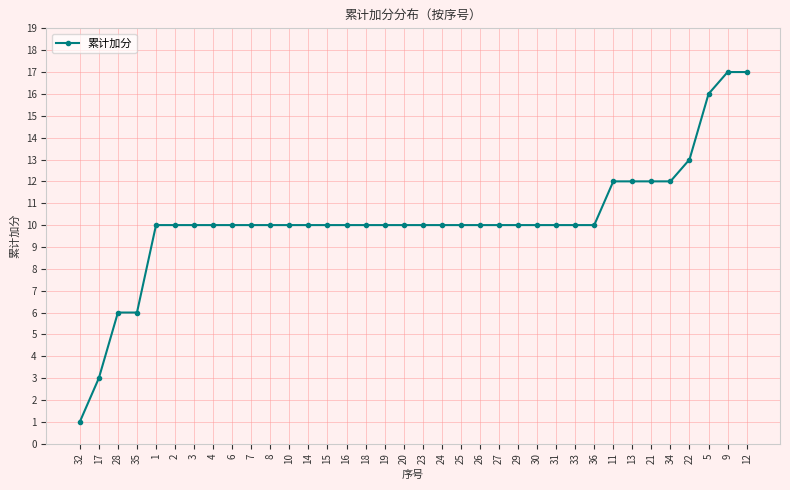

What is the maximum value shown in the chart?

17